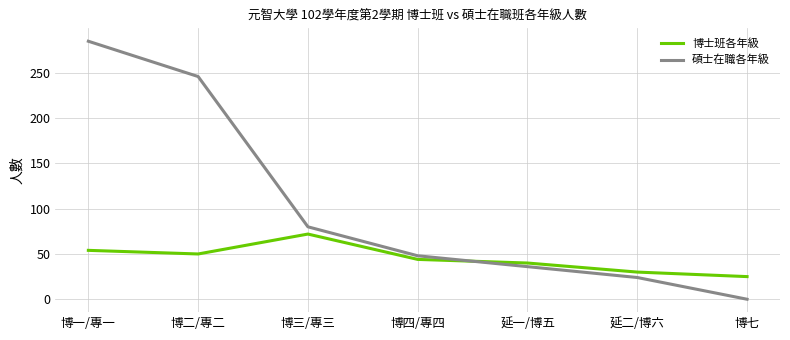

How many times do 博士班各年級 and 碩士在職各年級 cross each other?

1